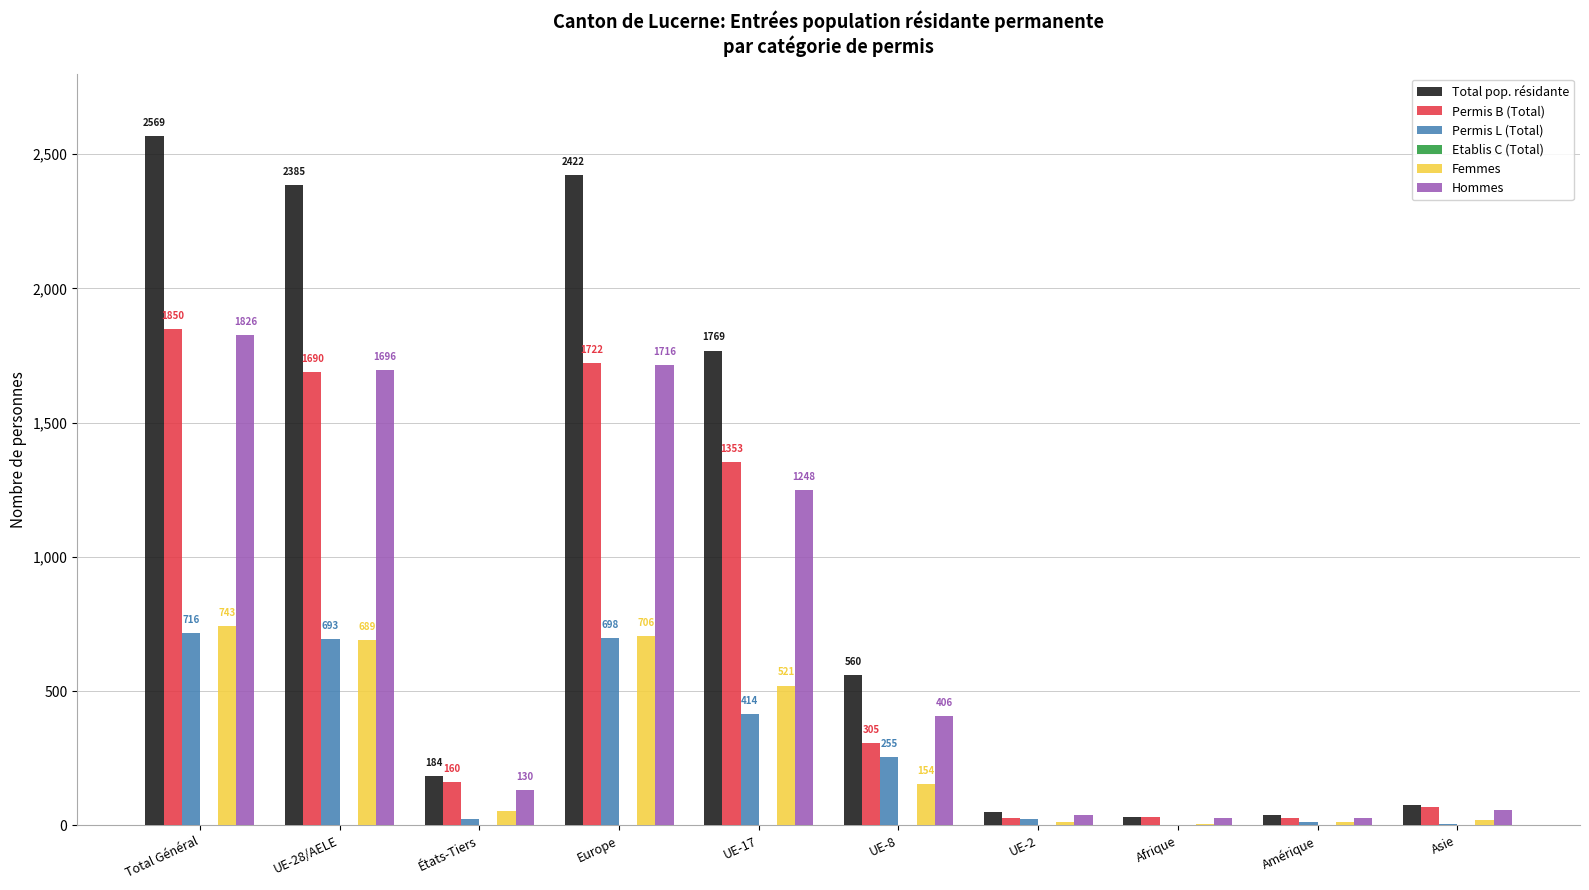

Is it true that Permis L (Total) equals 1097 at Europe?

False